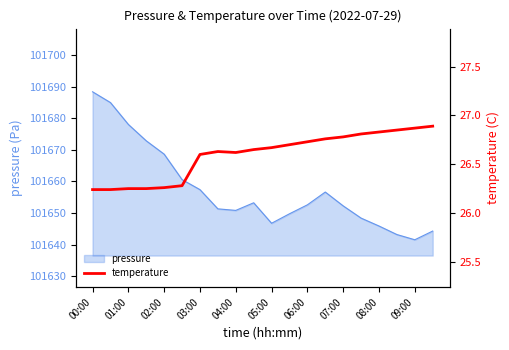

Which category has the lowest value in the pressure series?

09:00